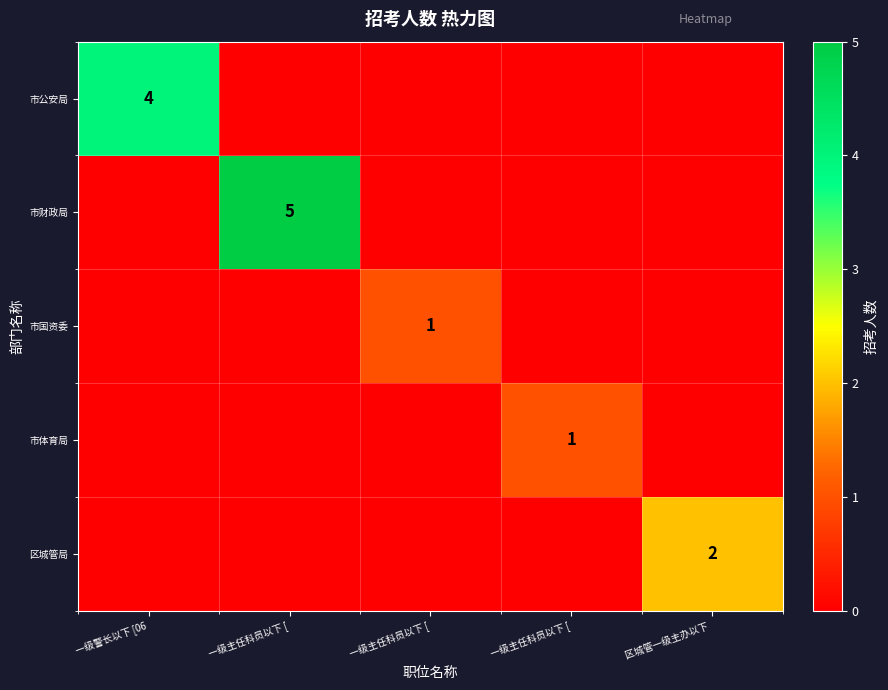

What is the difference between the 市国资委 values at 一级主任科员以下 [ and 一级主任科员以下 [?

1